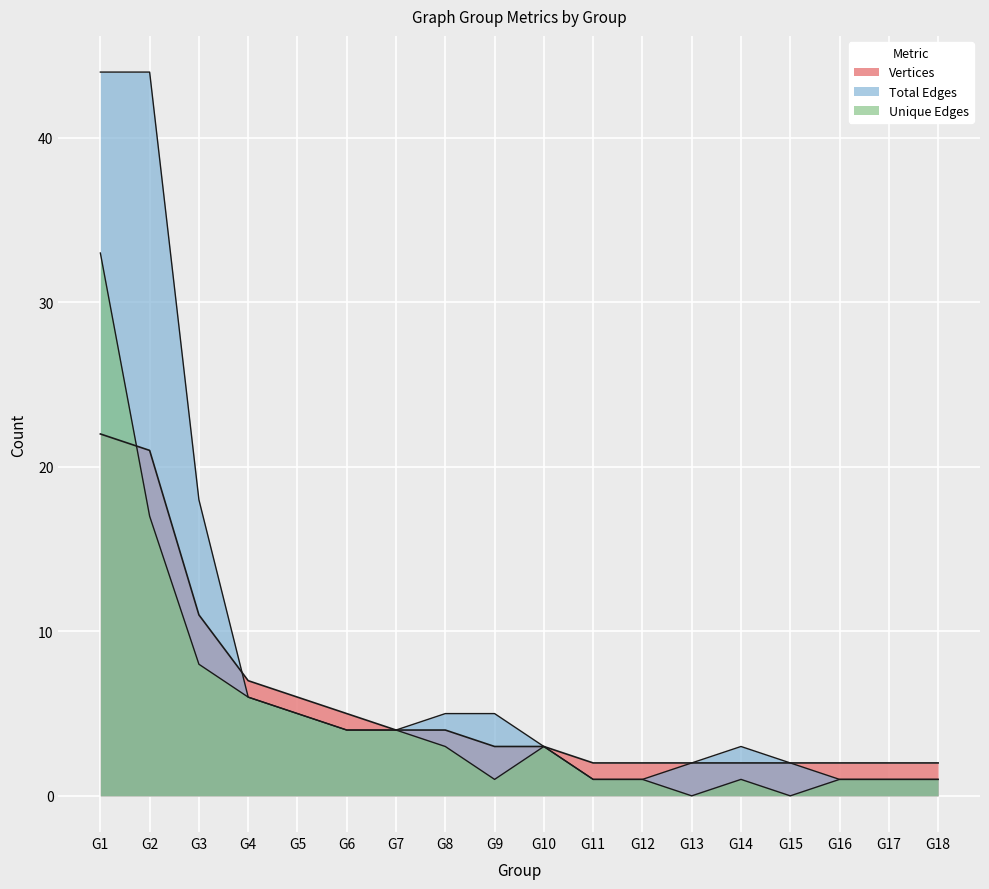

Which series has the largest total across all categories?

Total Edges